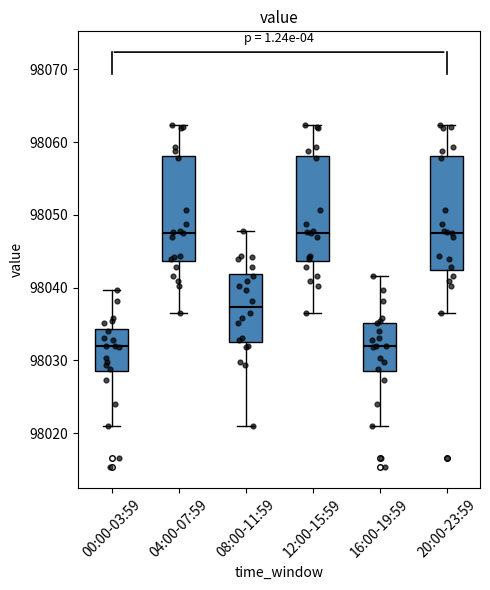

Where does the upper whisker of the box for 04:00-07:59 end on the y-axis? The values are not printed on the chart, so give them approximately, as read against the axis.

98062